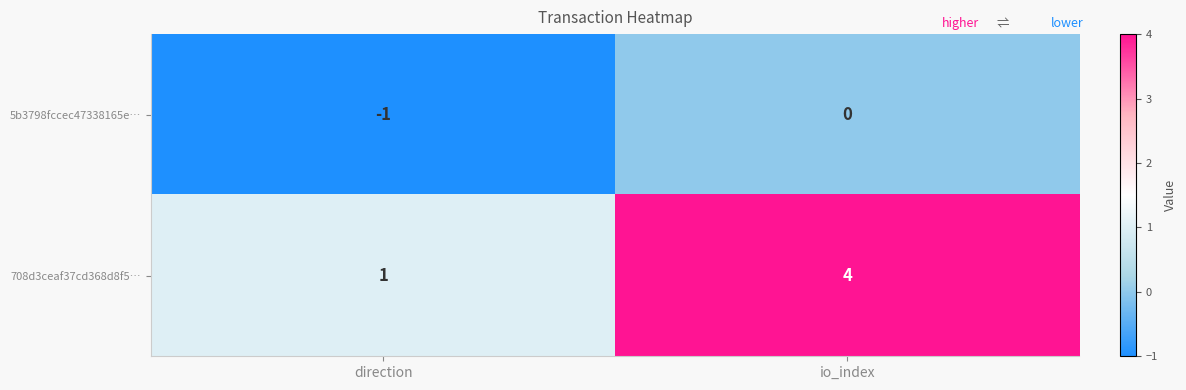

Rank the series at direction from highest to lowest value.

708d3ceaf37cd368d8f5…, 5b3798fccec47338165e…